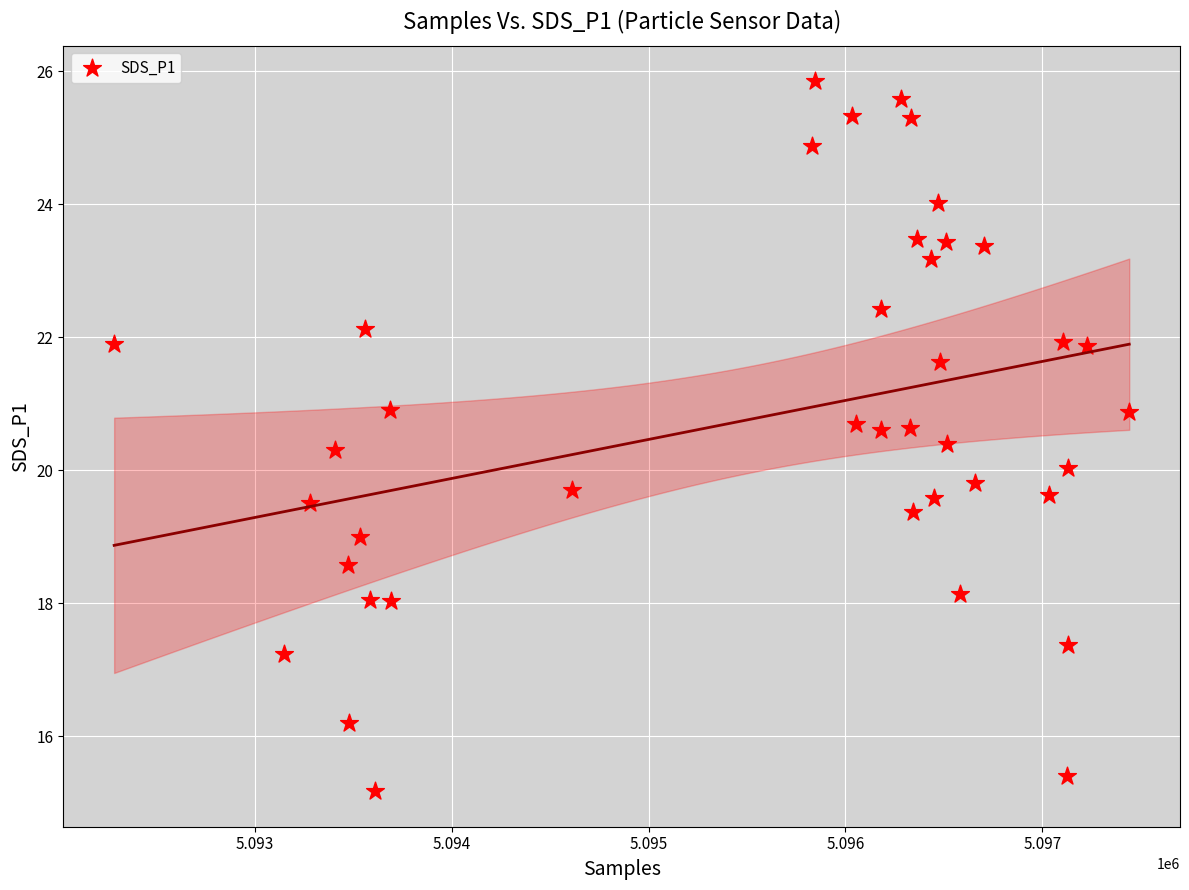

What is the range of Y values (max minus min)?

10.7